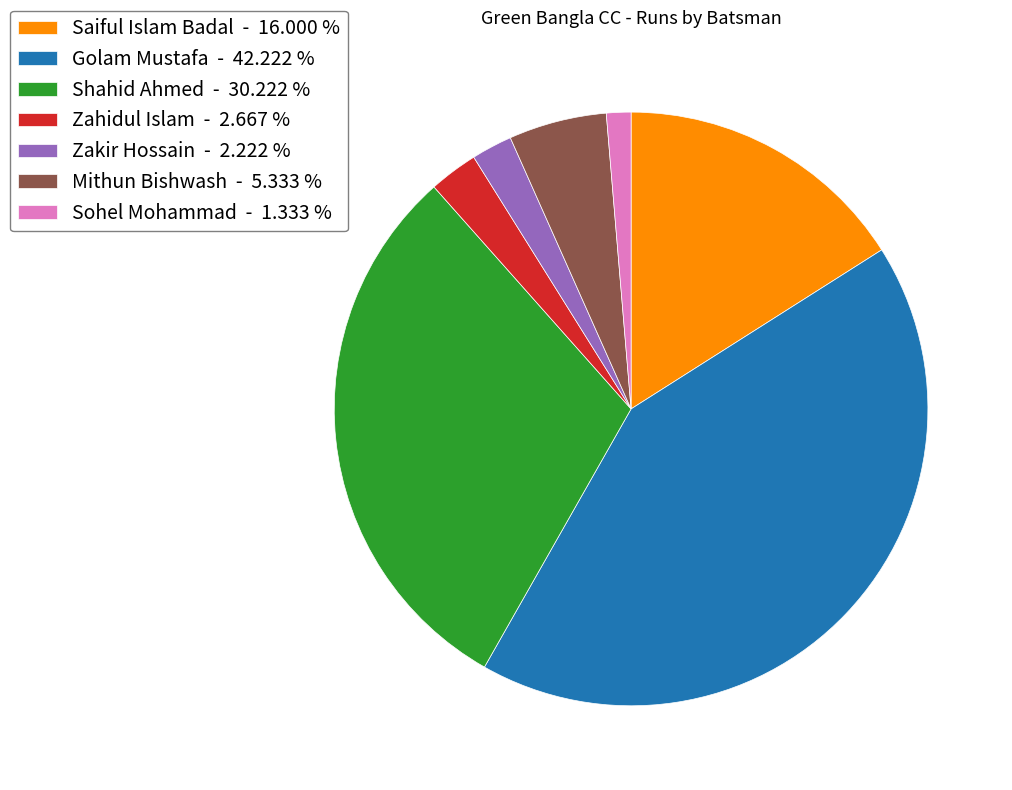

Is there any slice that represents more than half of the pie?

No